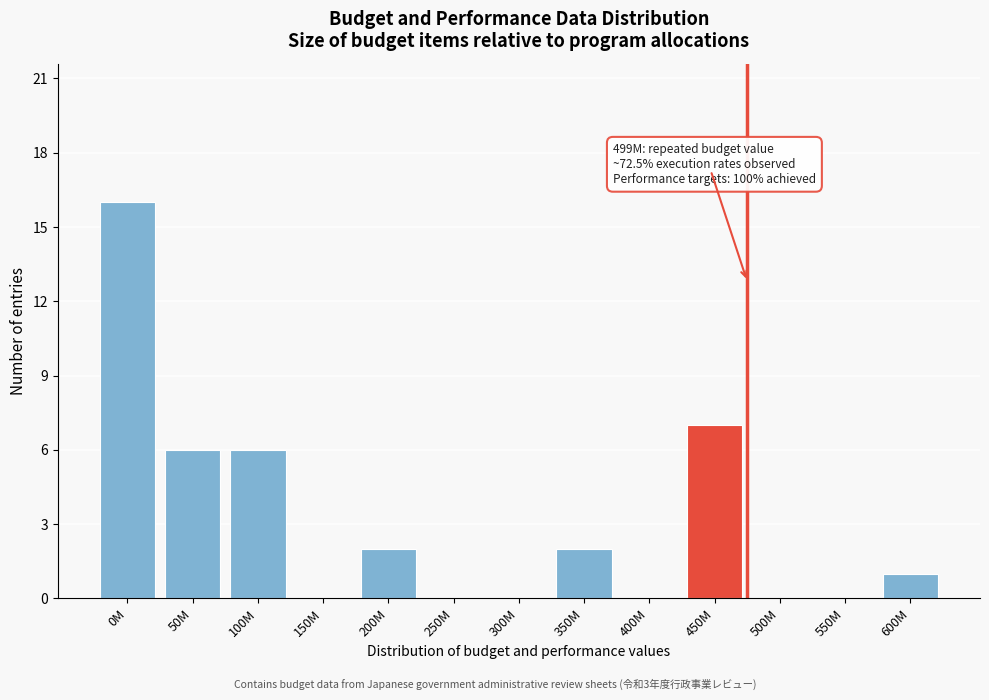

Reading right to left, extract all data points from this chart.

600M=1	550M=0	500M=0	450M=7	400M=0	350M=2	300M=0	250M=0	200M=2	150M=0	100M=6	50M=6	0M=16